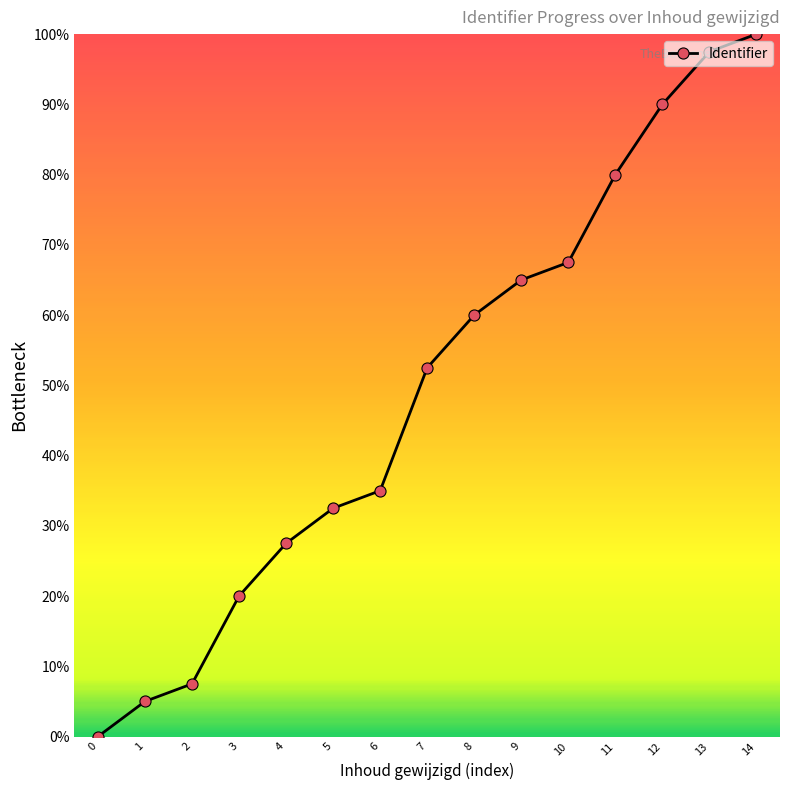

What is the difference between the maximum and minimum values?

100.0